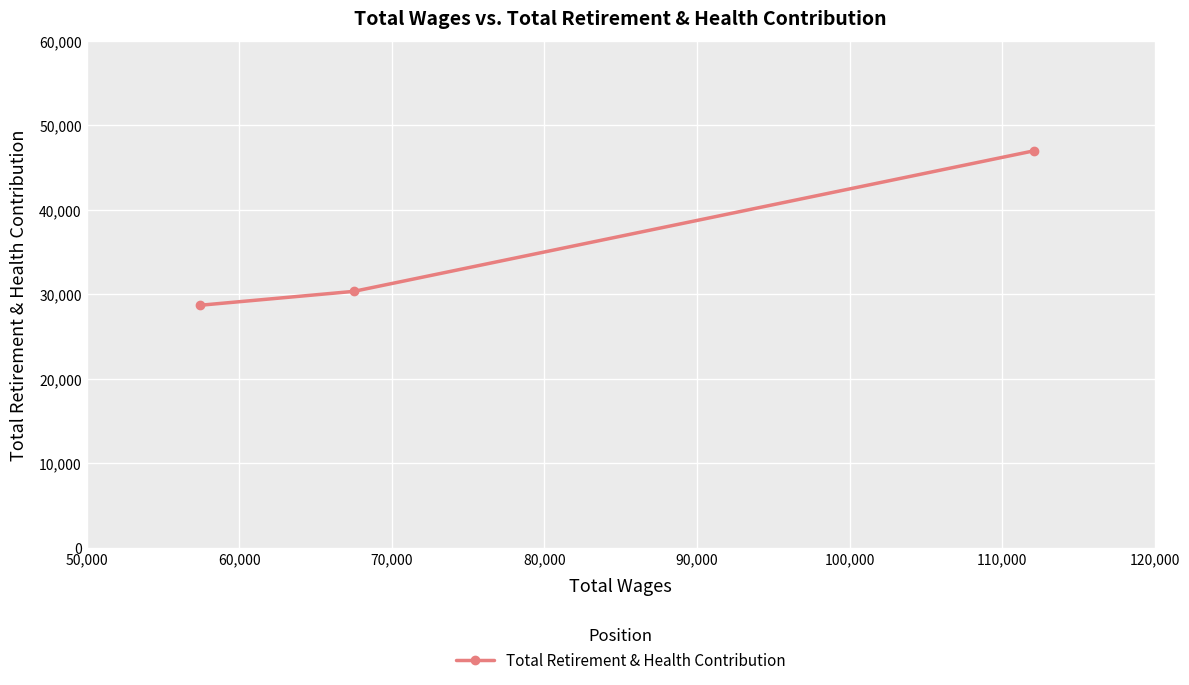

What is the smallest value displayed?

28694